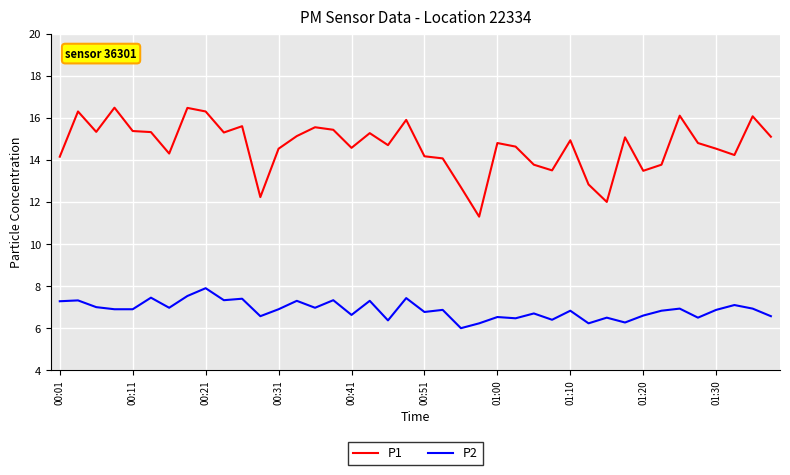

How many values in the P1 series are below 14?

9